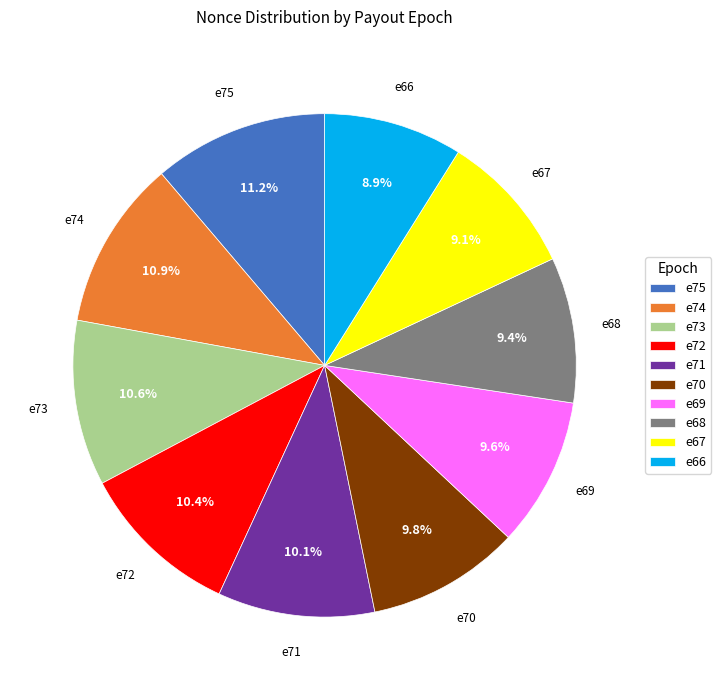

Does any single category account for the majority?

No